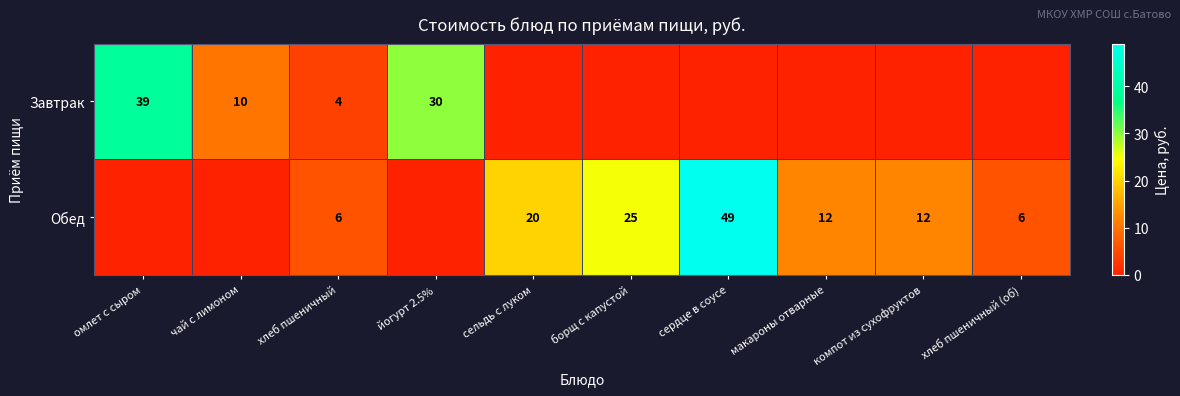

True or false: Завтрак has a value of 10 at чай с лимоном.

True